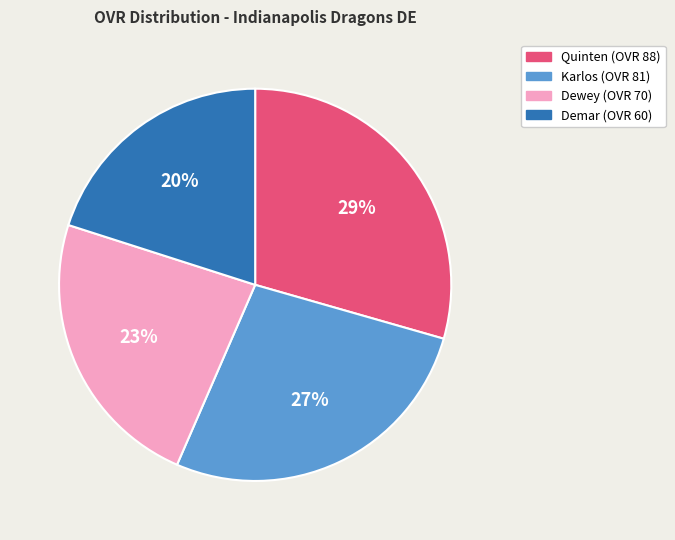

Does Demar account for over 50% of the chart?

No